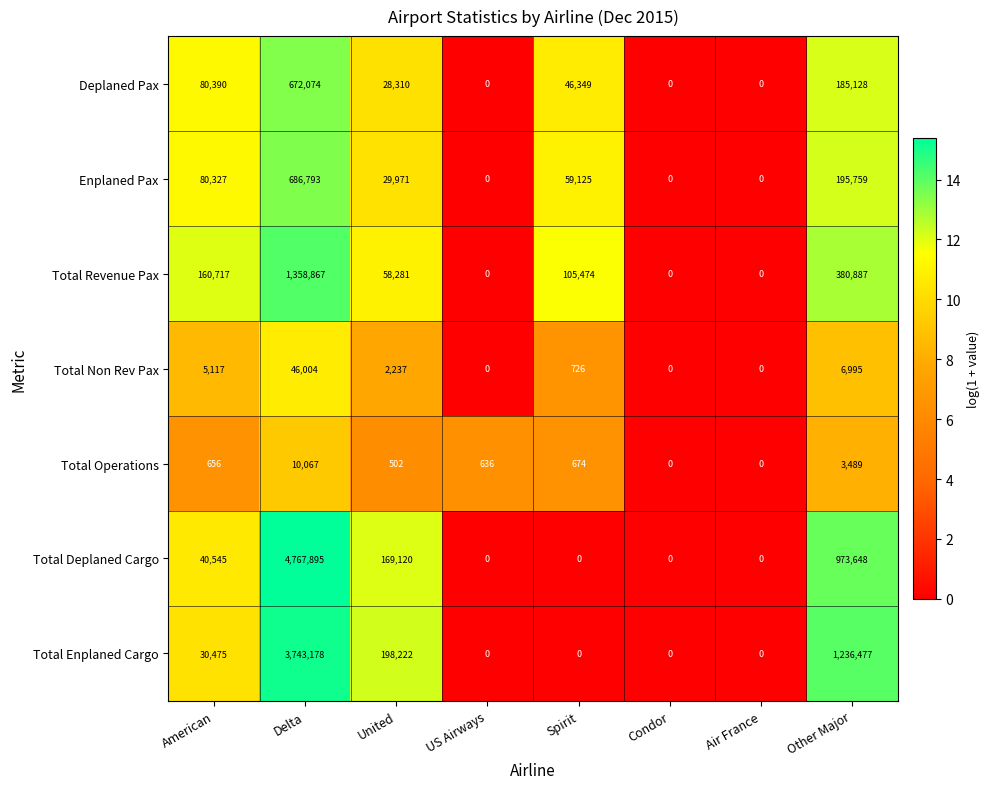

Which series has the largest total across all categories?

Total Deplaned Cargo